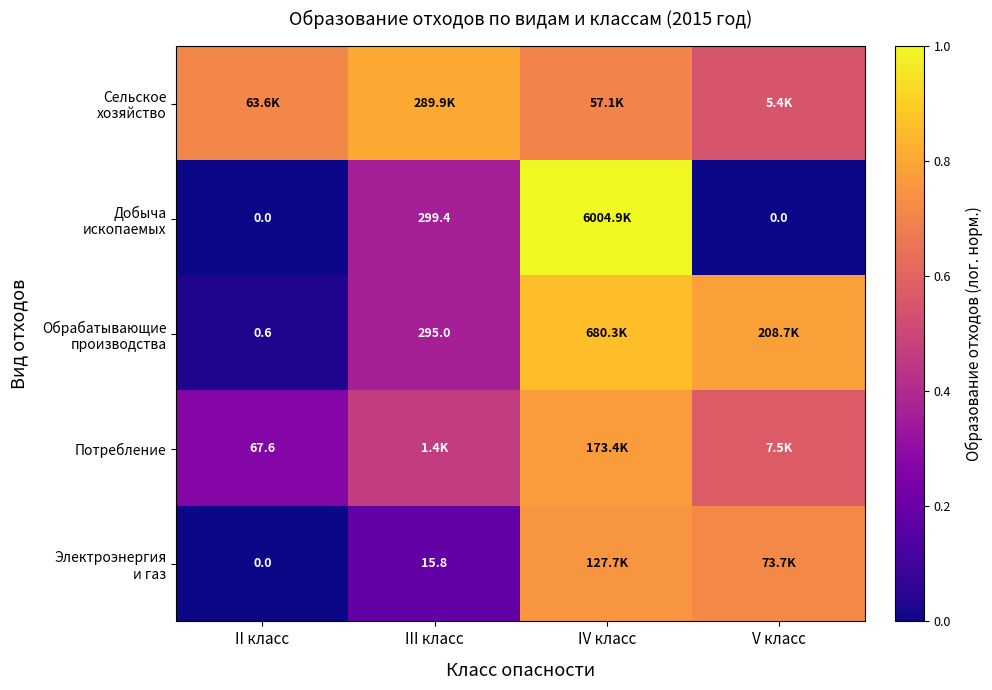

At which category is the sum across all series the highest?

IV класс